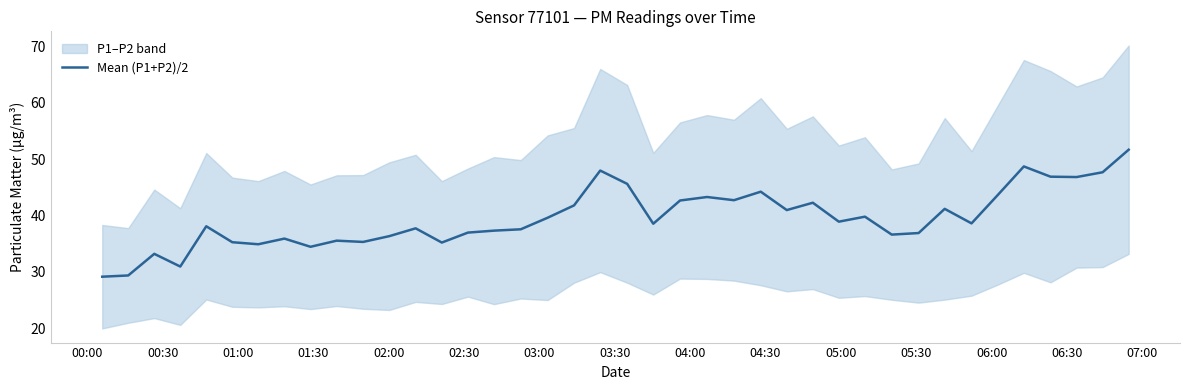

How many data points are less than 38?

18